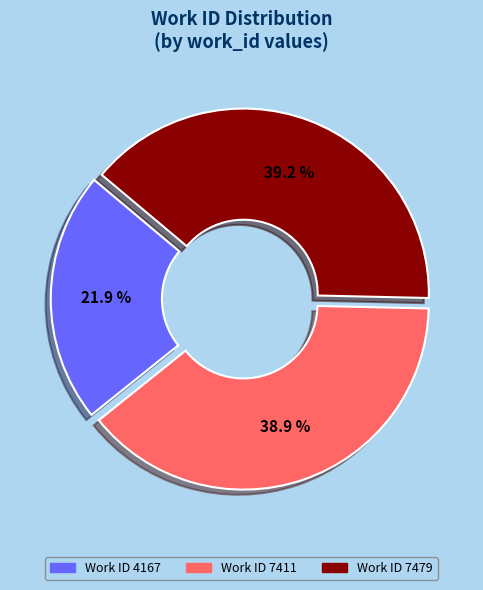

Which slice is the smallest?

Work ID 4167